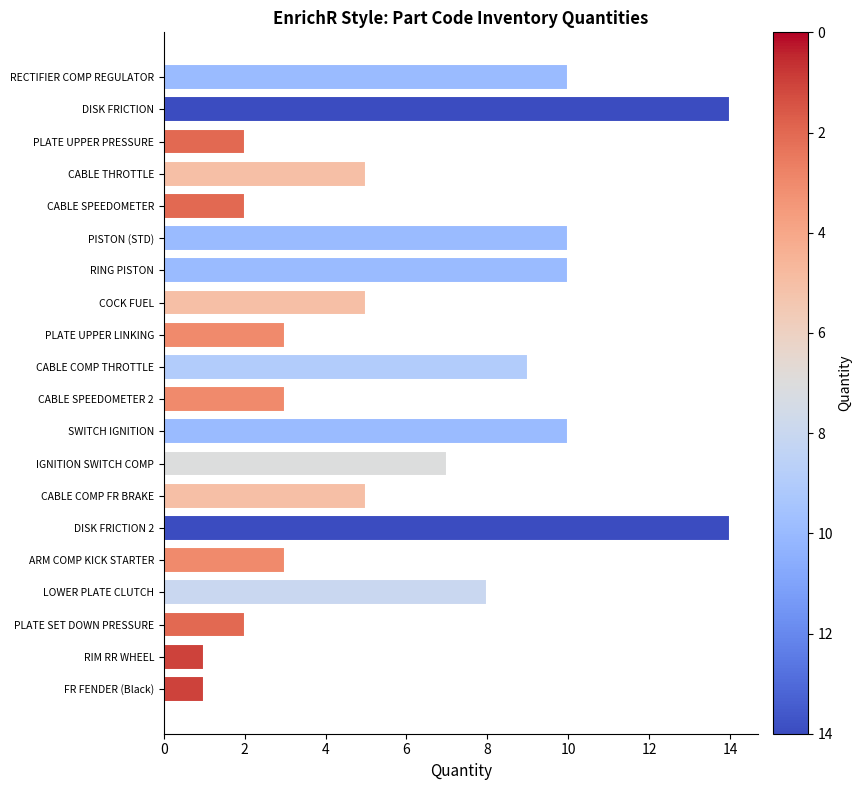

Are the bars horizontal?

Yes